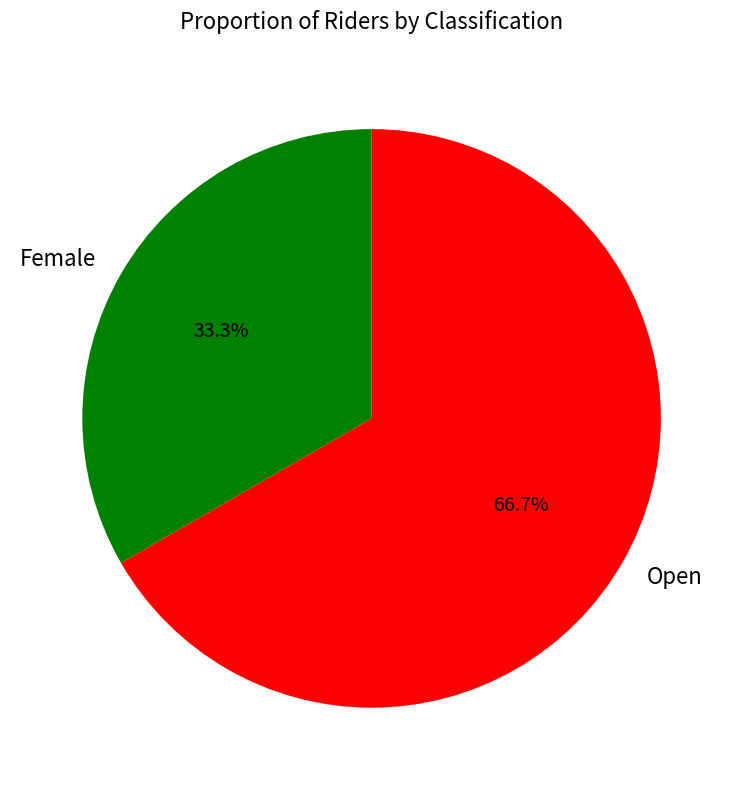

To the nearest percent, what is the difference between the largest and smallest slice percentages?

33%